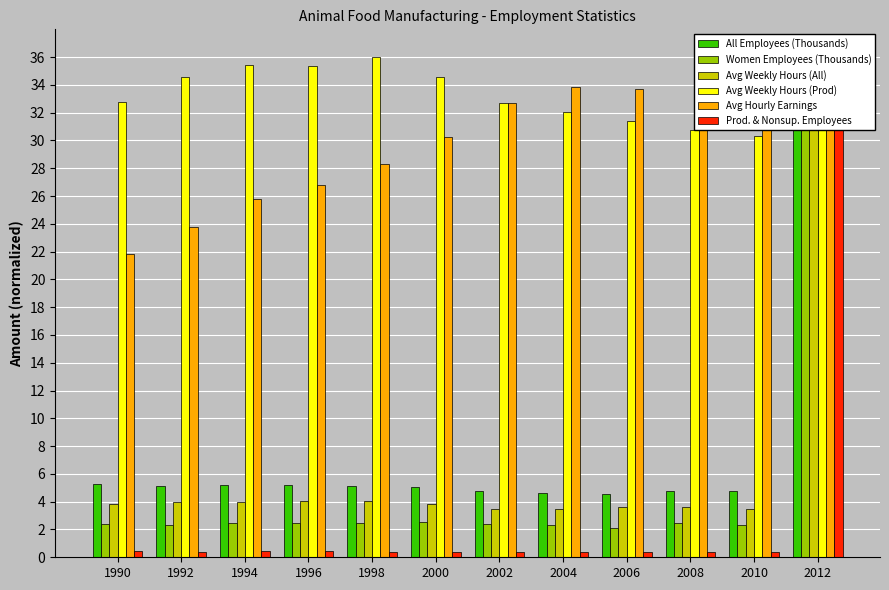

How many series are shown in this chart?

6